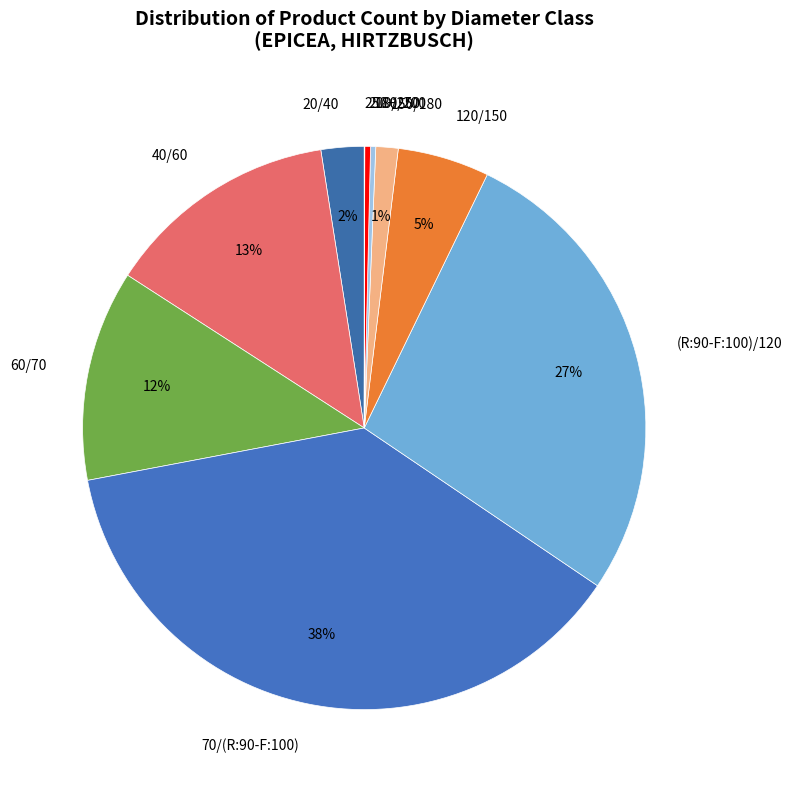

To the nearest percent, what is the average slice percentage?

10%